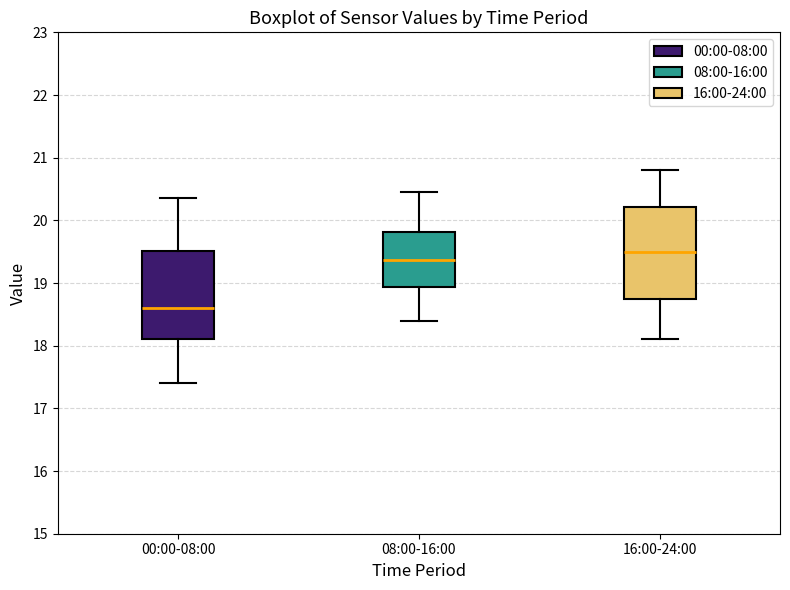

Reading left to right, read every box against the y-axis: the position of its median line, the range the box covers, and the ends of its whiskers. The values are not printed on the chart, so give them approximately, as read against the axis.

00:00-08:00: median 18.6, box 18.1 to 19.5, whiskers 17.4 to 20.4
08:00-16:00: median 19.4, box 18.9 to 19.8, whiskers 18.4 to 20.5
16:00-24:00: median 19.5, box 18.7 to 20.2, whiskers 18.1 to 20.8